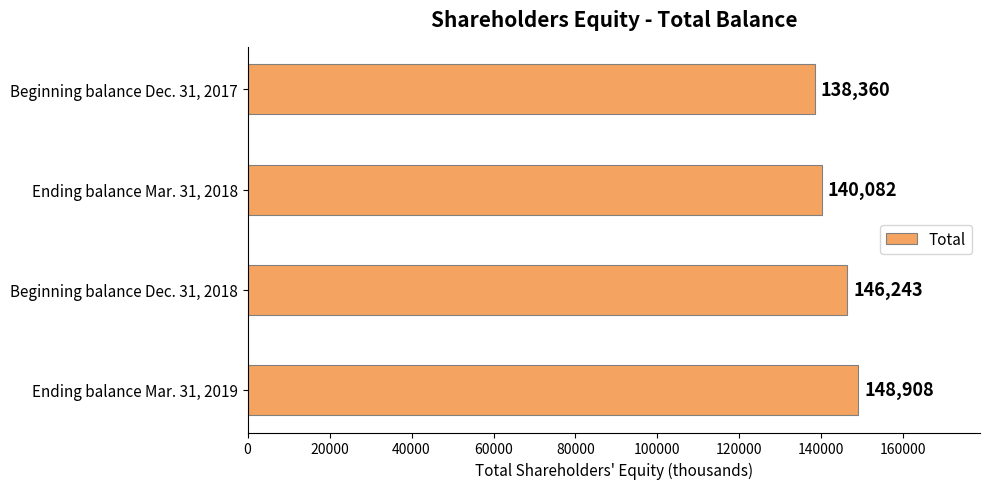

Reading top to bottom, extract all data points from this chart.

138360	140082	146243	148908